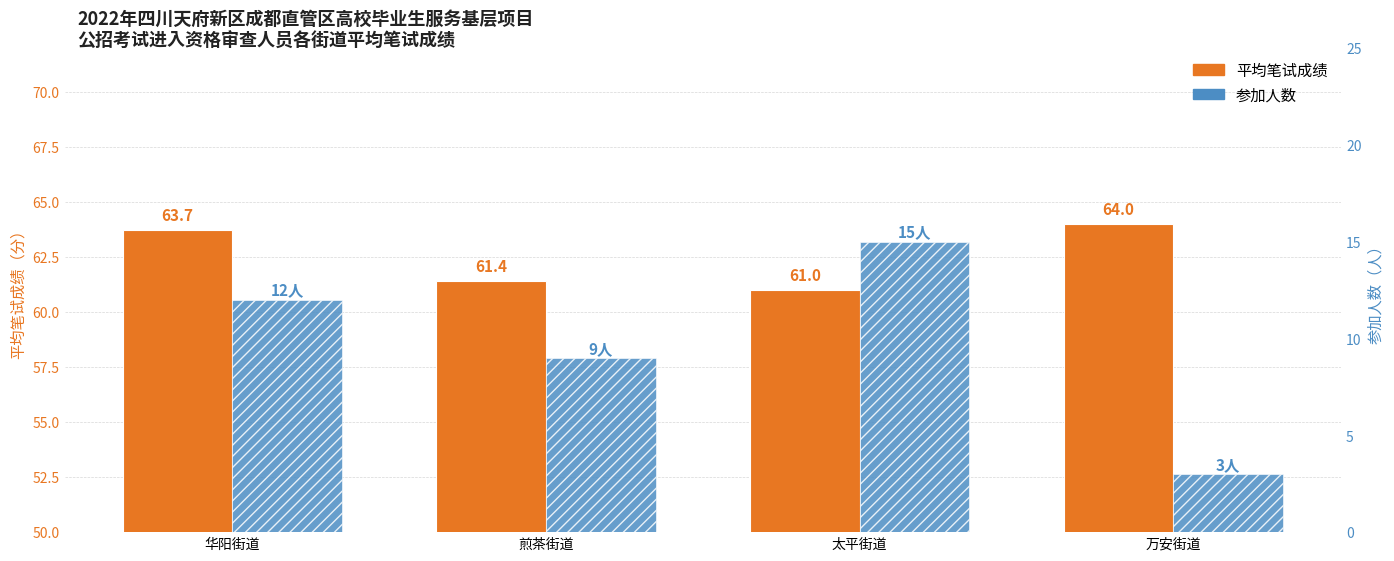

What is the label of the 4th bar from the left?

万安街道